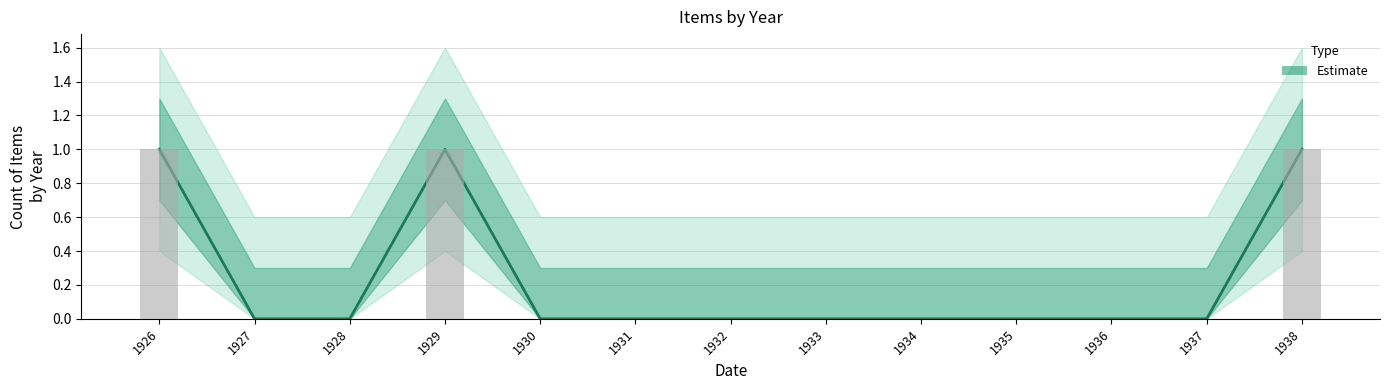

Is it true that the value at 1931 is 0?

False